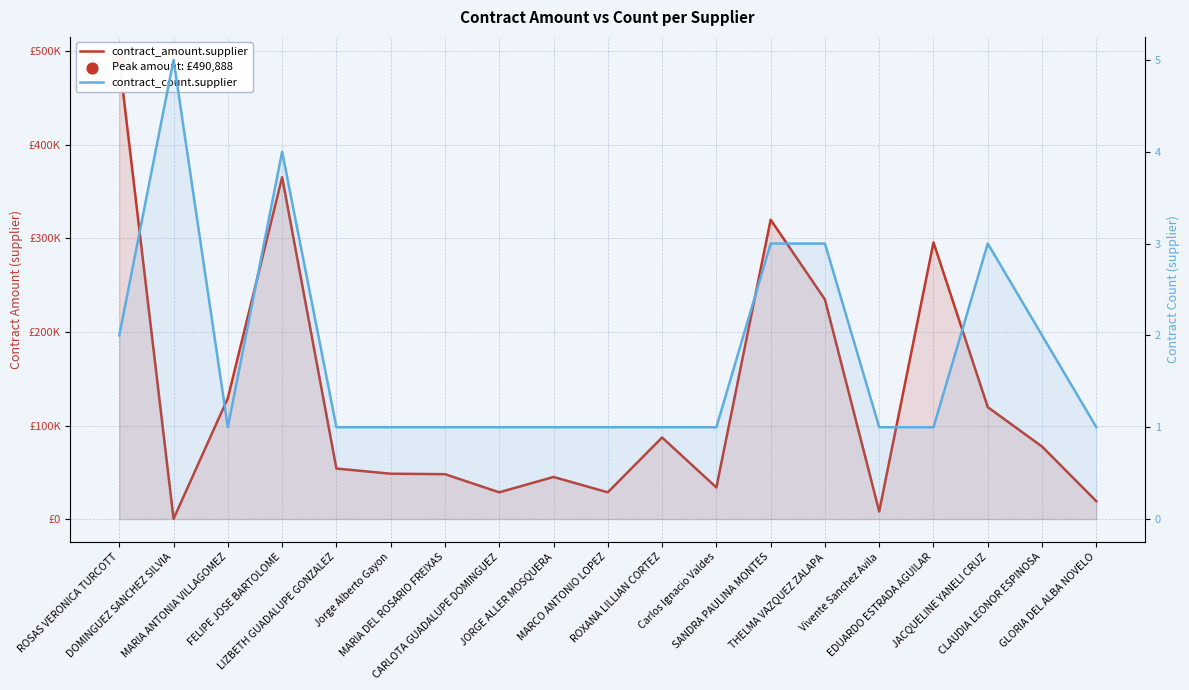

Which series reaches the maximum Y coordinate?

contract_amount.supplier